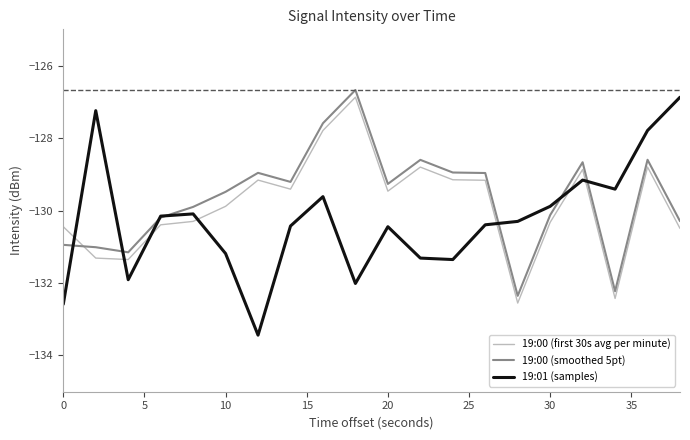

What is the maximum value shown in the chart?

-126.7